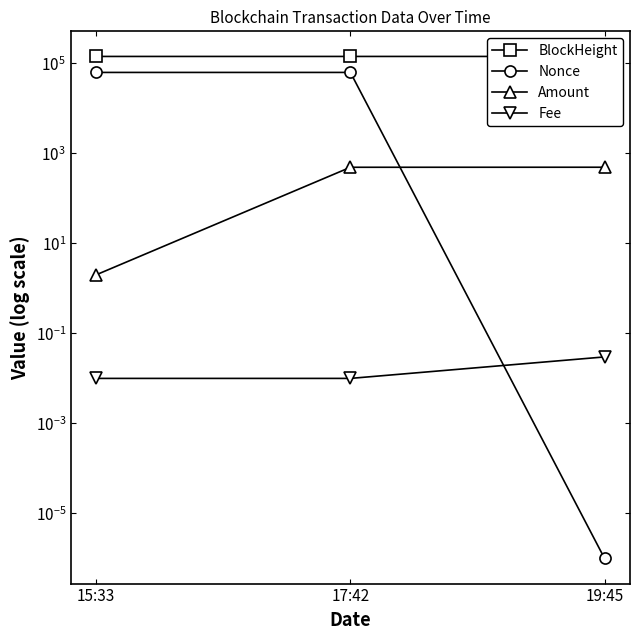

What is the greatest value displayed?

141768.0